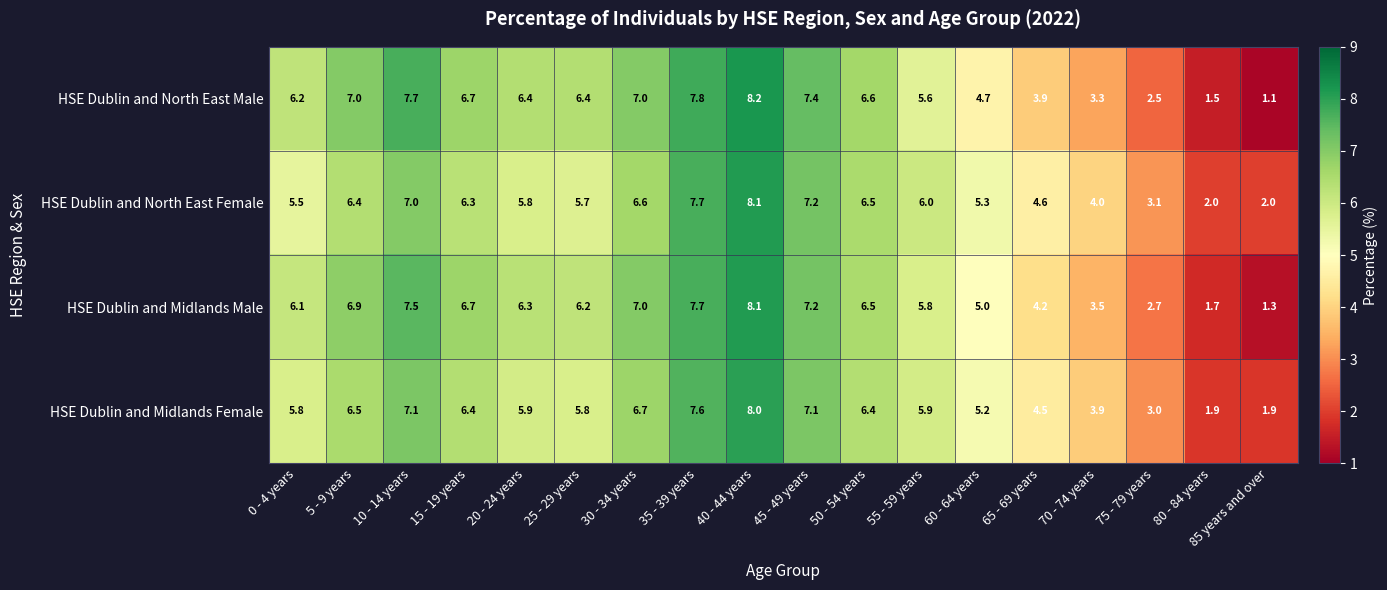

Rank the series at 70 - 74 years from highest to lowest value.

HSE Dublin and North East Female, HSE Dublin and Midlands Female, HSE Dublin and Midlands Male, HSE Dublin and North East Male